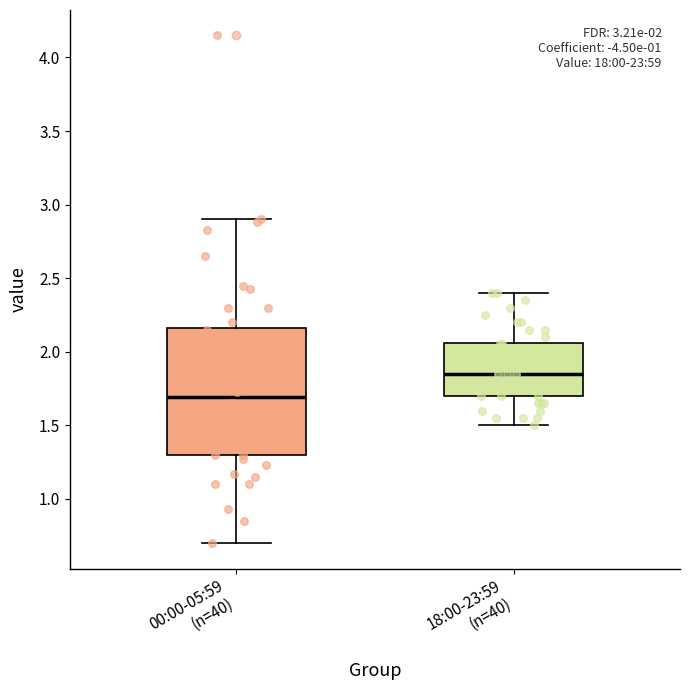

Which box is the tallest, from its lower edge to its upper edge?

00:00-05:59 (n=40)